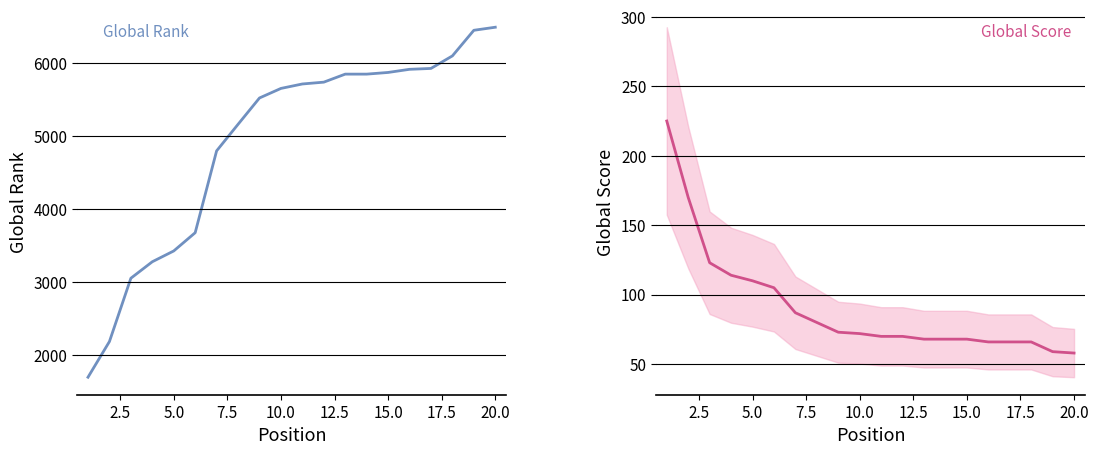

At how many categories does at least one series exceed 6394?

2